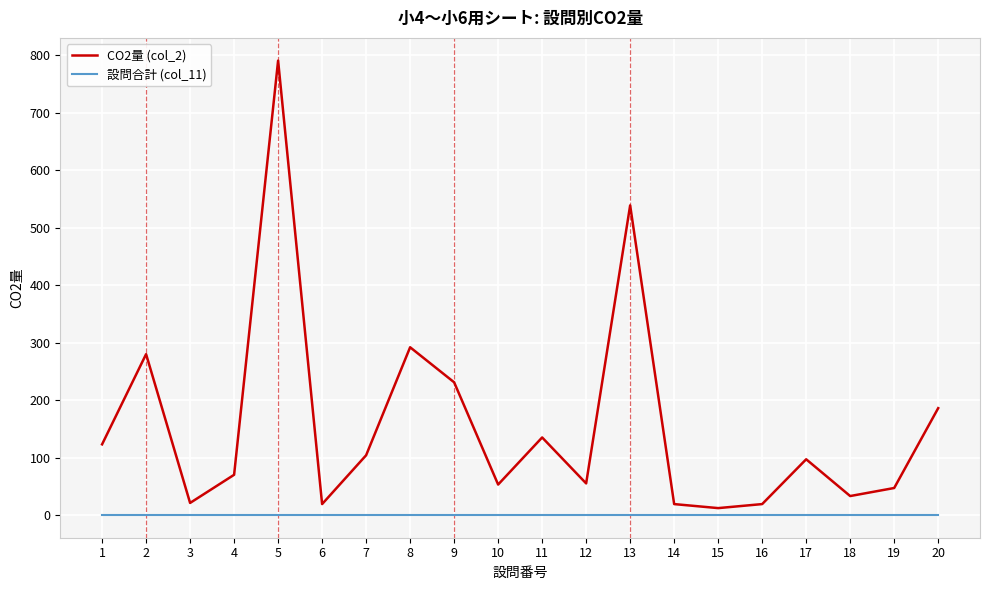

True or false: CO2量 (col_2) has a value of 84 at 9.

False